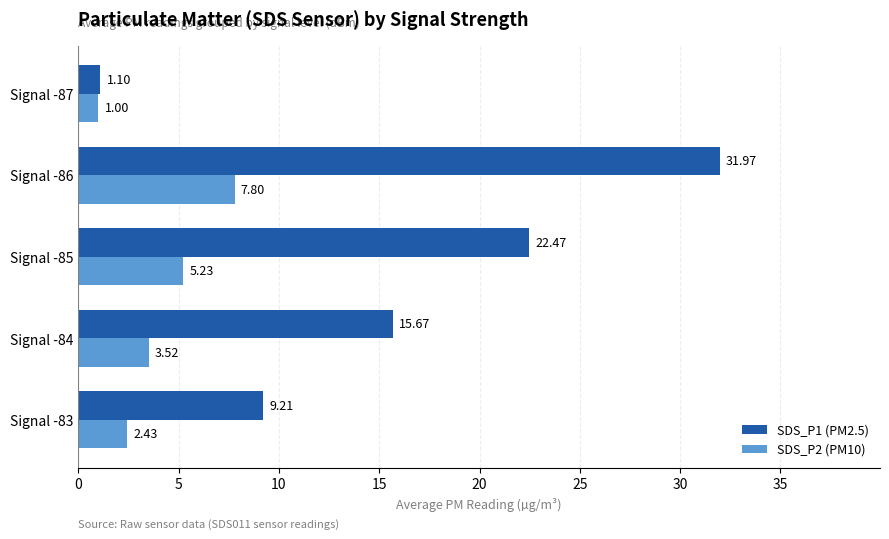

Which series has the largest total across all categories?

SDS_P1 (PM2.5)